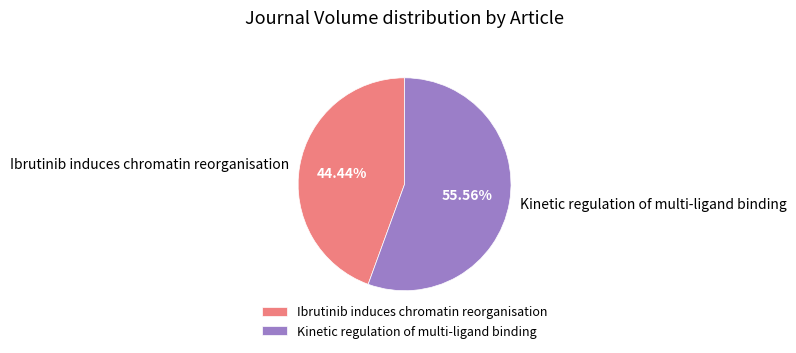

Is it true that Kinetic regulation of multi-ligand binding is 56% of the pie?

True